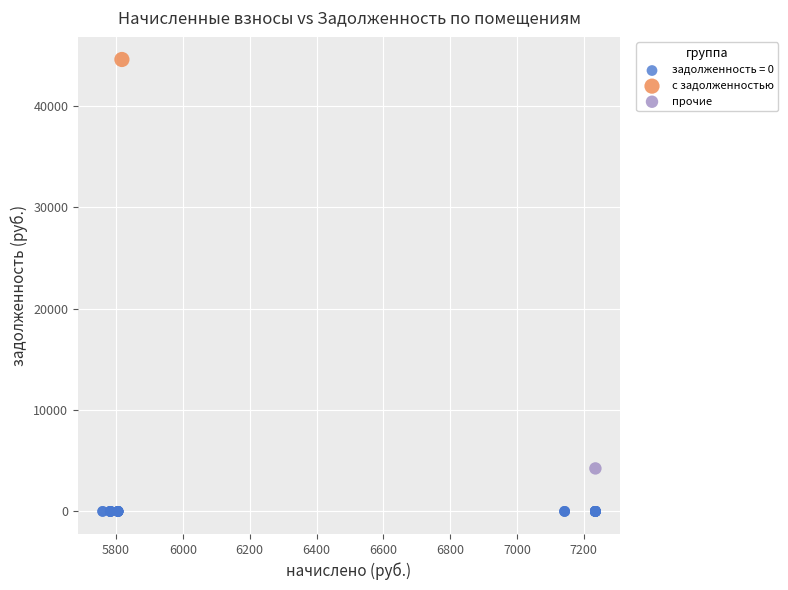

What are all the series names shown in the legend?

задолженность = 0, с задолженностью, прочие